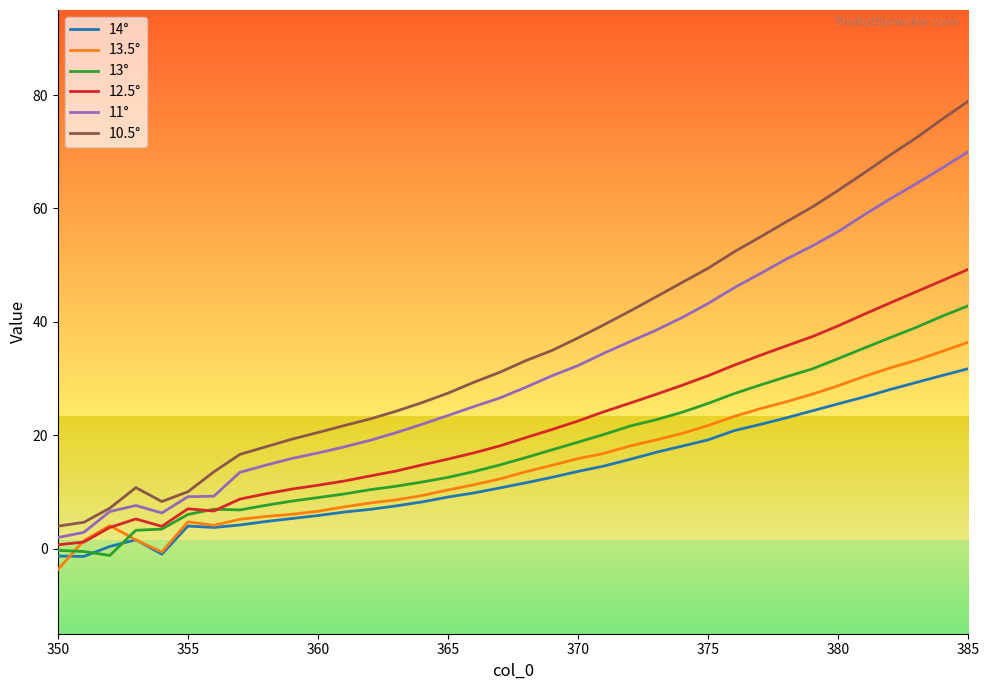

Which series has the widest spread of values?

10.5°